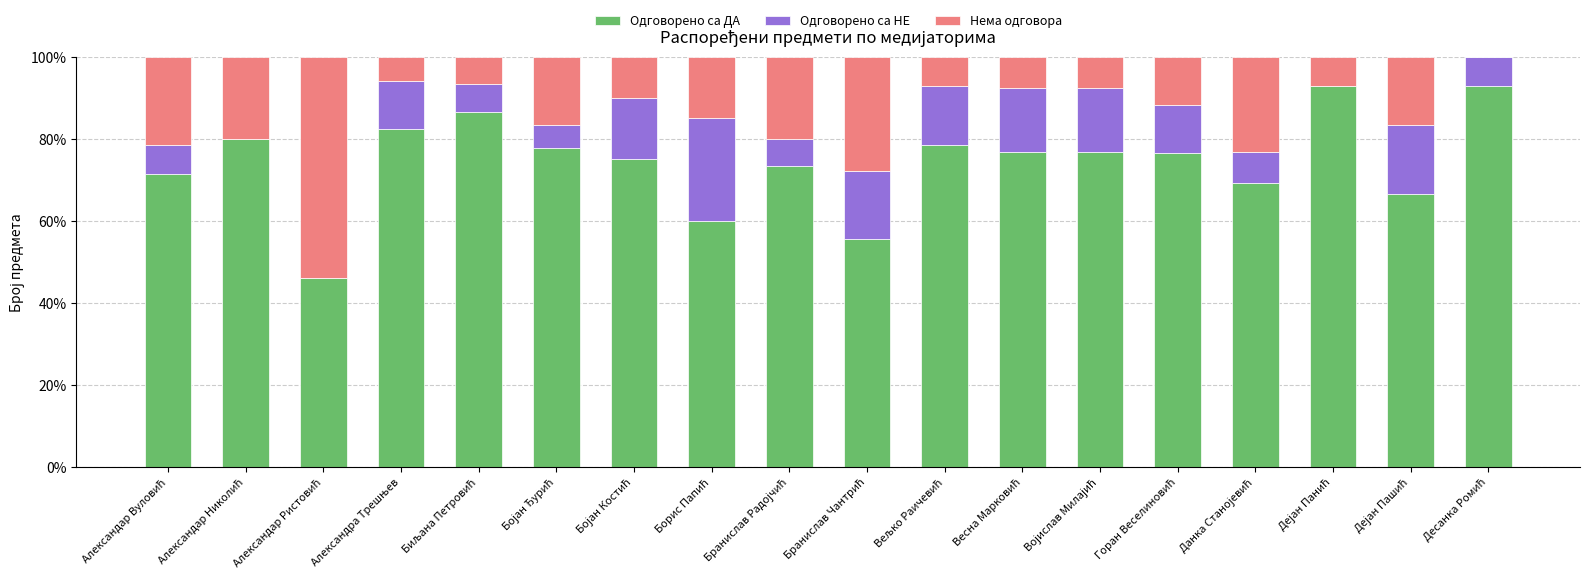

What is the highest value of the Одговорено са ДА series?

92.9